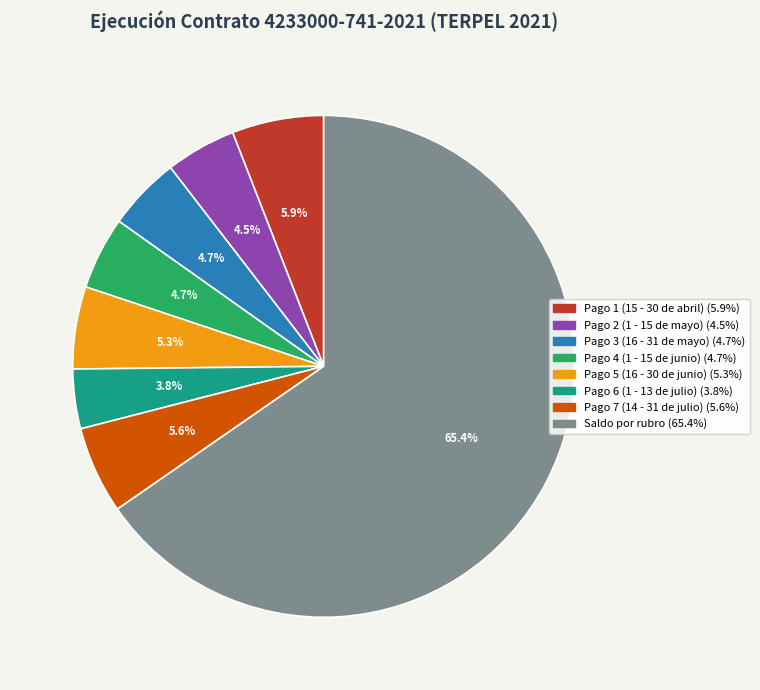

Which category has the biggest portion of the pie?

Saldo por rubro